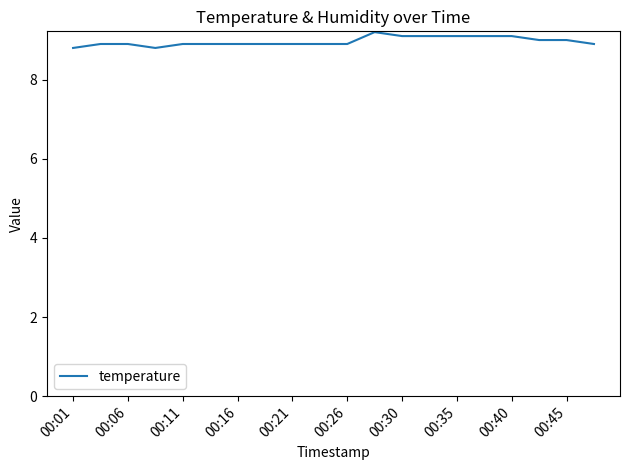

What is the difference between the maximum and minimum values?

0.4